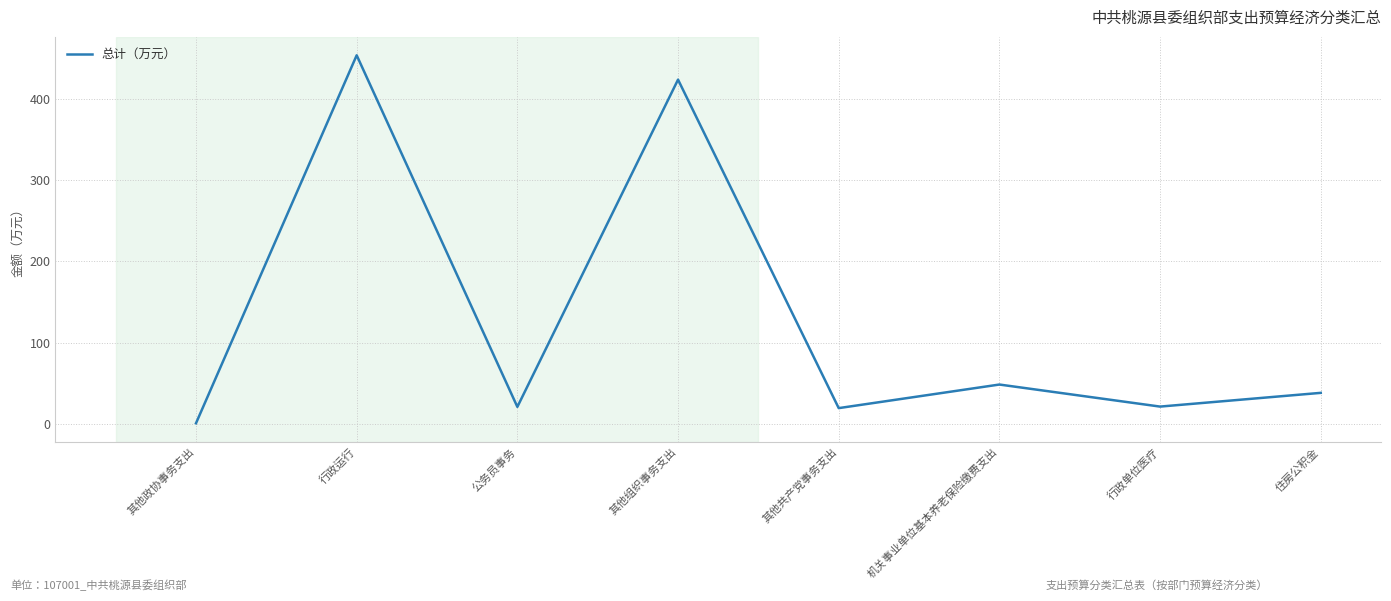

At which category does the data reach its first local peak?

行政运行